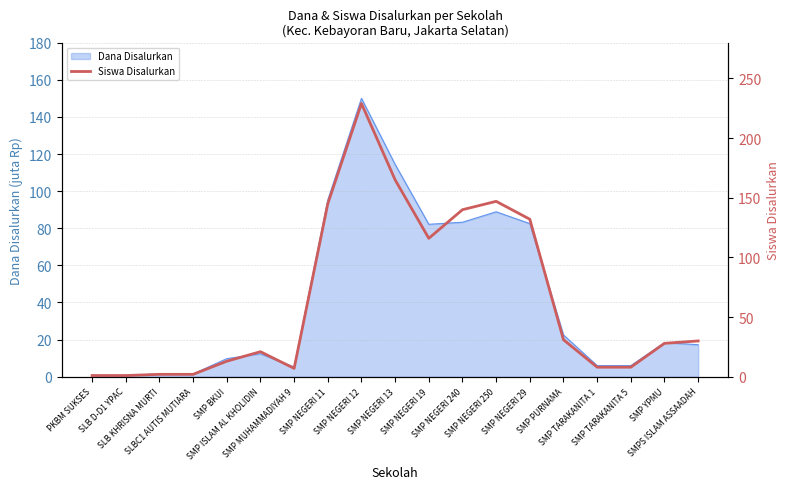

Count the number of categories in the chart.

19